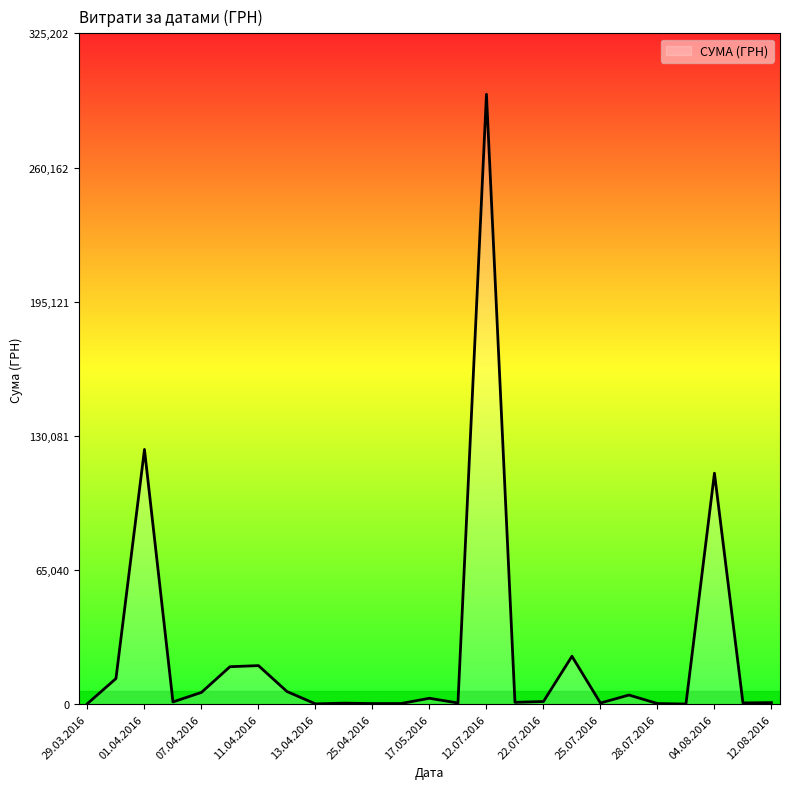

What is the difference between the maximum and minimum values?

295540.8